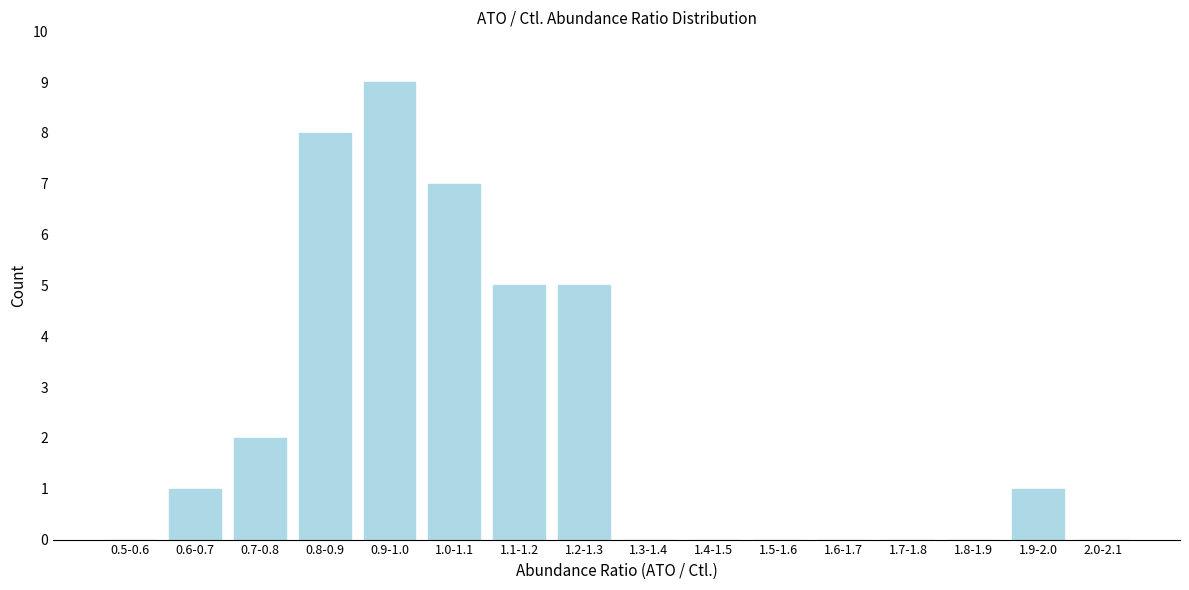

Reading right to left, what are all the values shown in this chart?

2.0-2.1=0	1.9-2.0=1	1.8-1.9=0	1.7-1.8=0	1.6-1.7=0	1.5-1.6=0	1.4-1.5=0	1.3-1.4=0	1.2-1.3=5	1.1-1.2=5	1.0-1.1=7	0.9-1.0=9	0.8-0.9=8	0.7-0.8=2	0.6-0.7=1	0.5-0.6=0